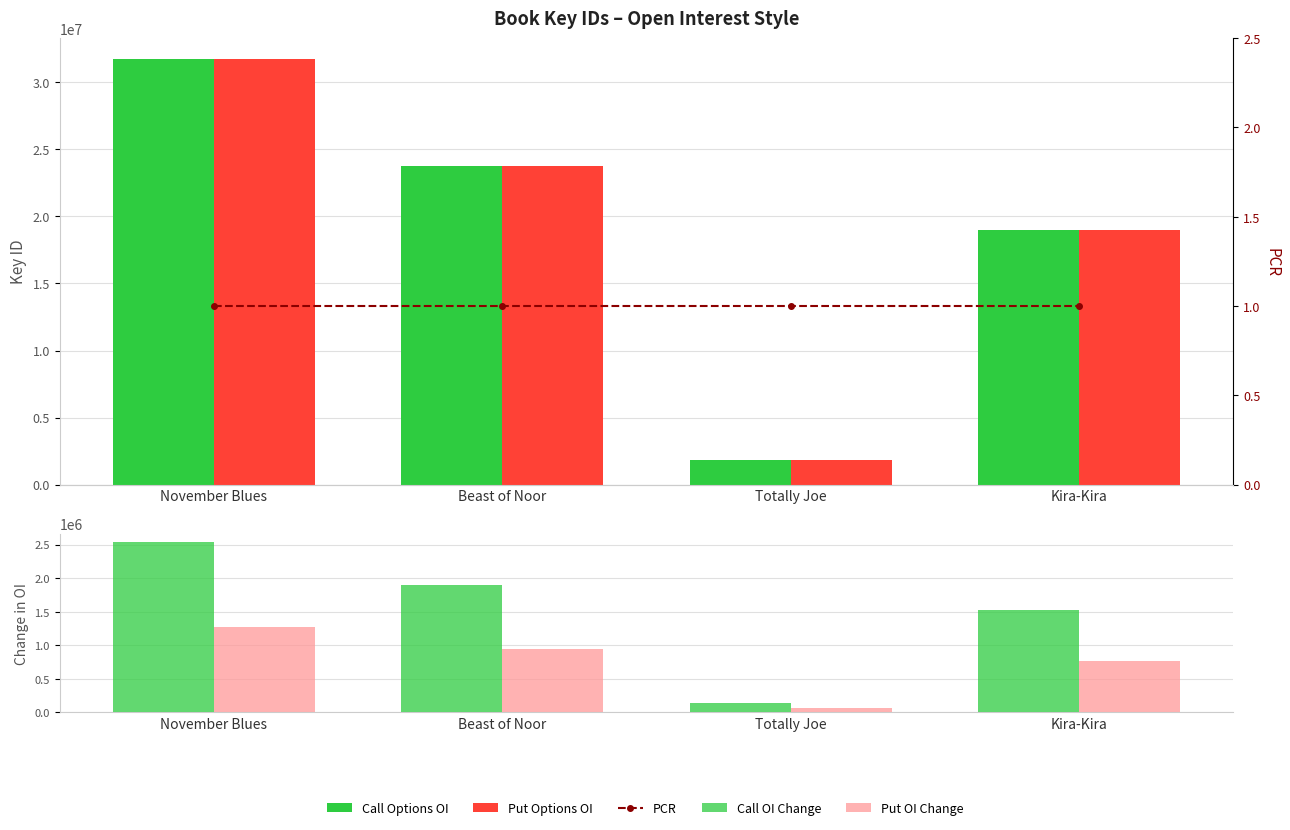

What is the lowest value of the Call Options OI series?

1819390.0